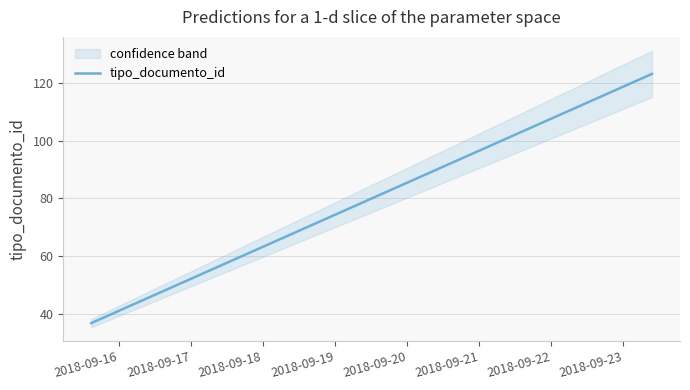

The chart shows a value of 71 at 2018-09-23 09:34:26. True or false?

False